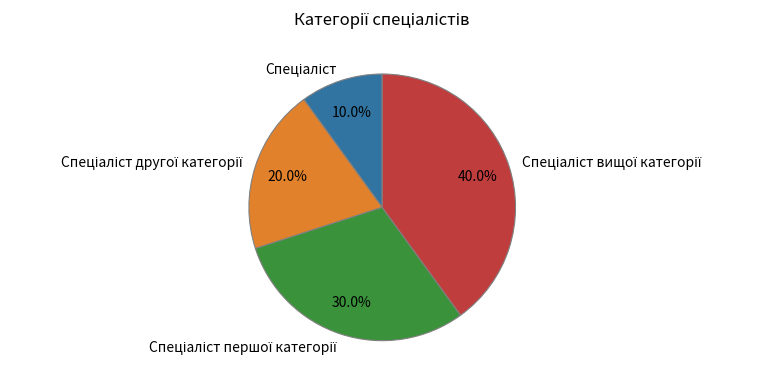

Is there any slice that represents more than half of the pie?

No